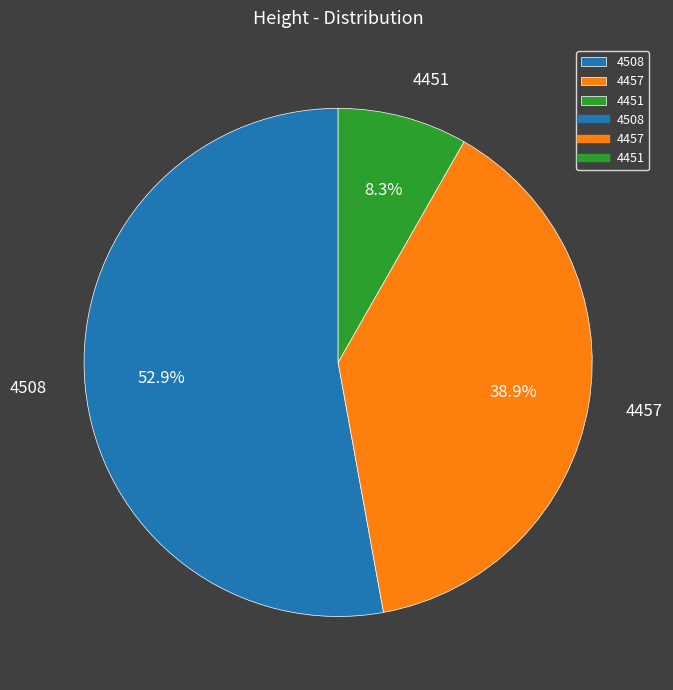

To the nearest percent, what portion does 4457 represent?

39%